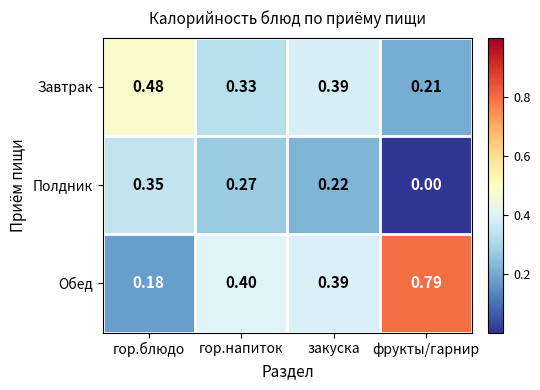

Where is Полдник nearest to the value 0?

фрукты/гарнир